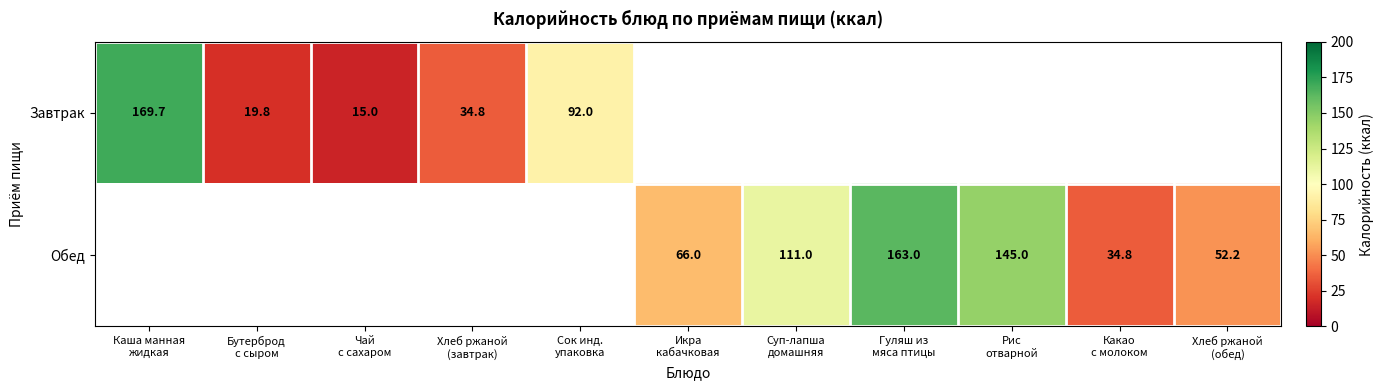

Which has a higher value, Рис
отварной or Каша манная
жидкая?

Каша манная
жидкая